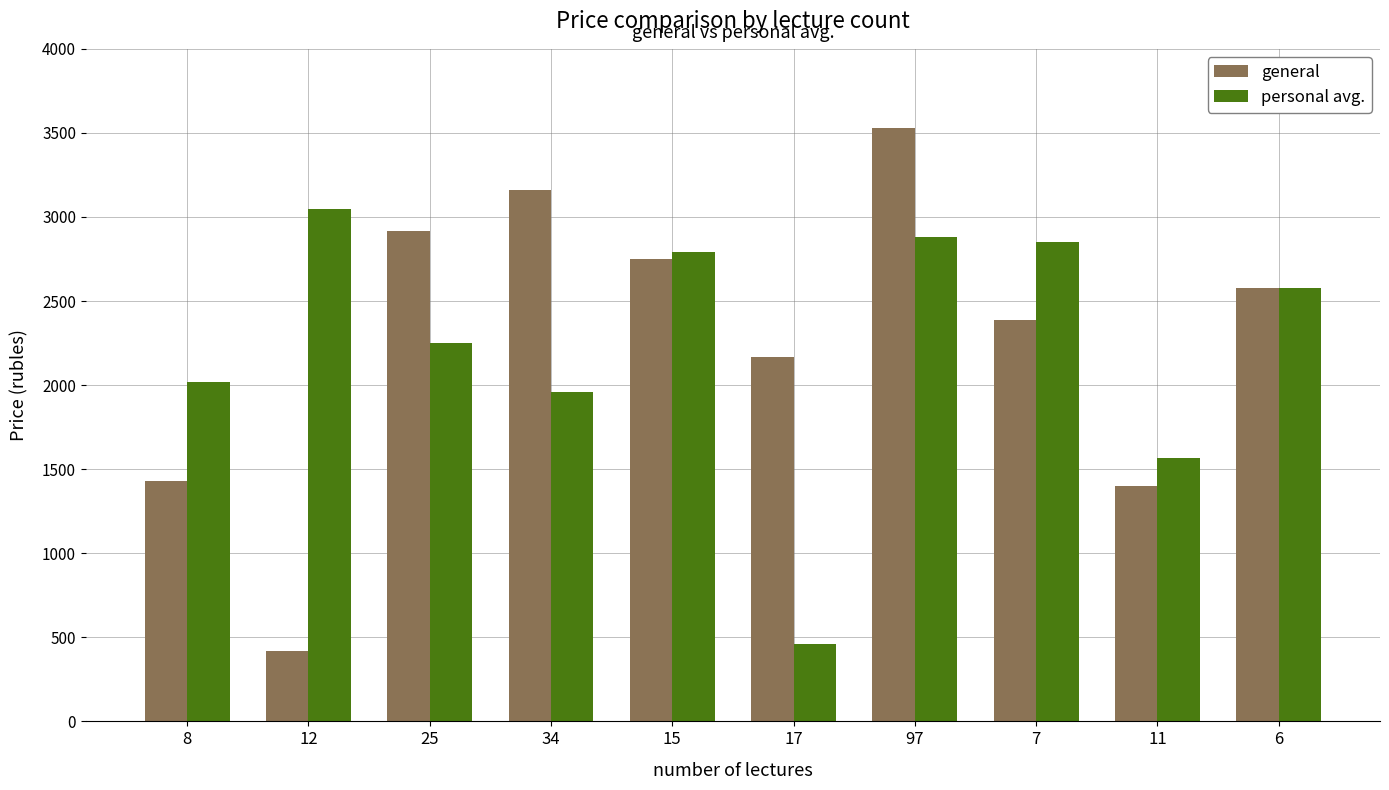

How many values in the personal avg. series are below 2579?

5